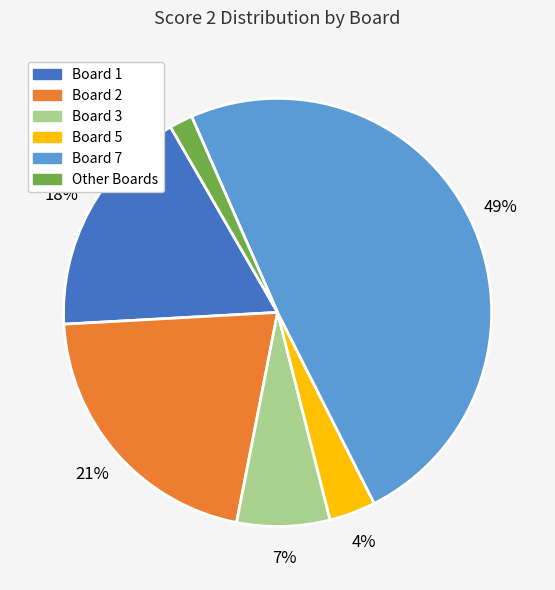

How many segments does this pie chart have?

6